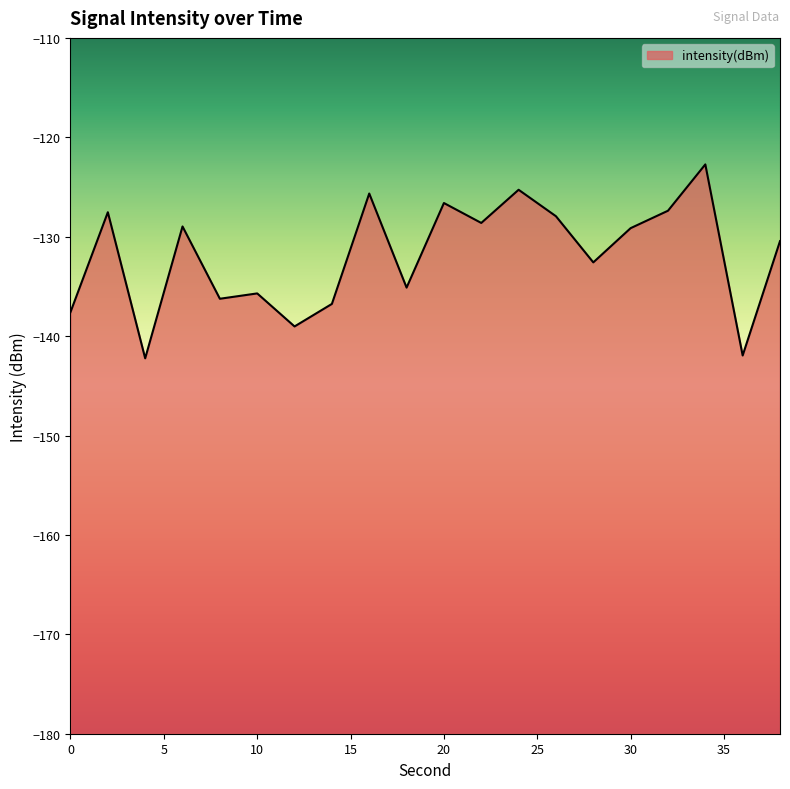

Rank the categories by value from lowest to highest.

4, 36, 12, 0, 14, 8, 10, 18, 28, 38, 30, 6, 22, 26, 2, 32, 20, 16, 24, 34